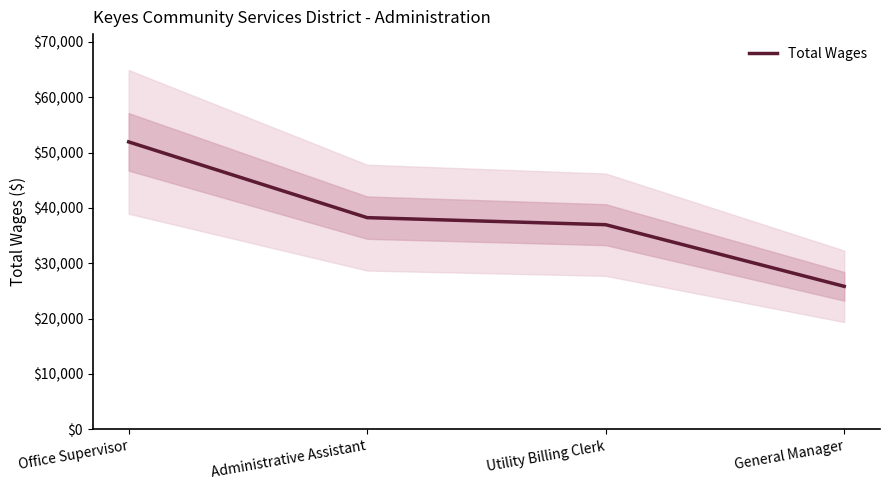

The chart shows a value of 10814 at Utility Billing Clerk. True or false?

False